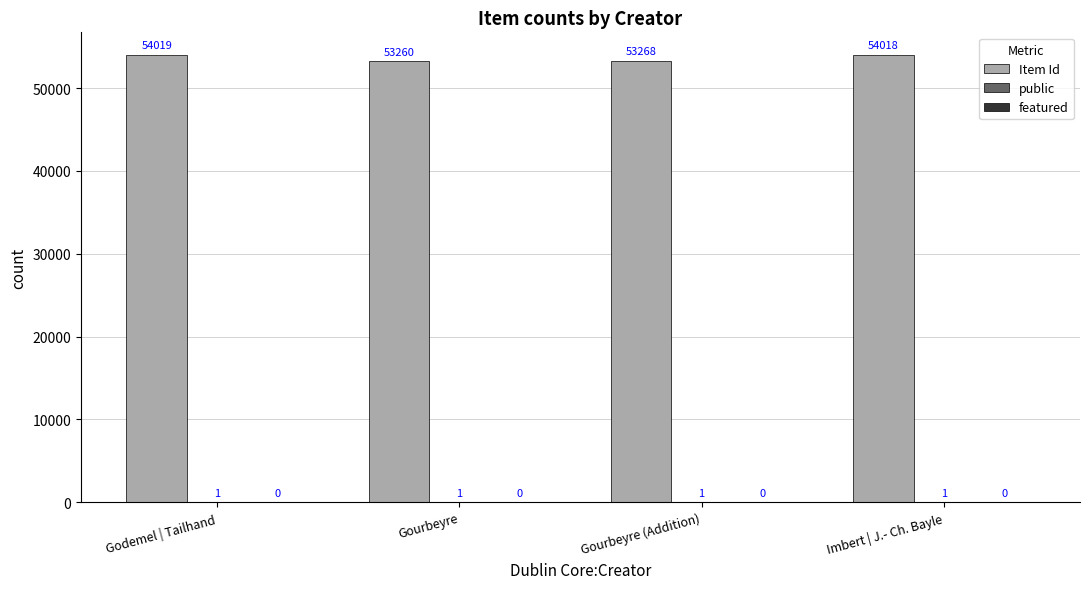

What is the approximate value of Item Id at Imbert | J.- Ch. Bayle?

54018